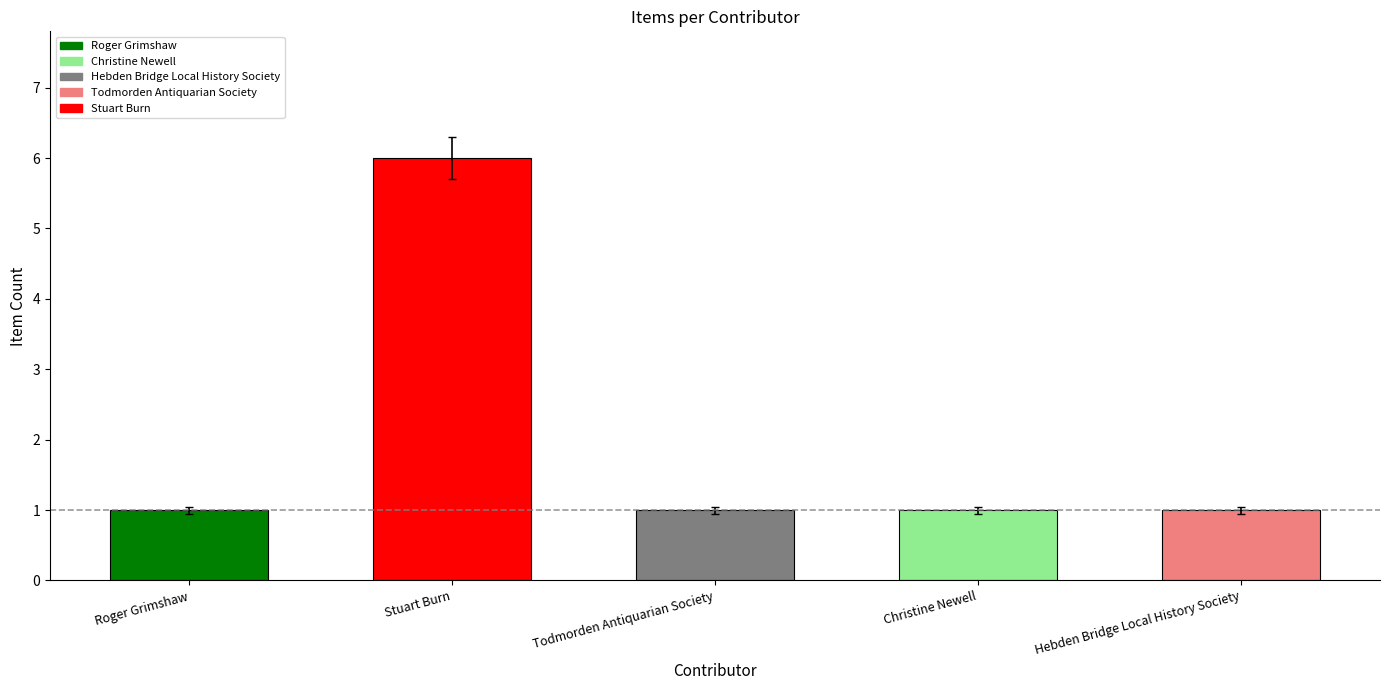

Which category has the highest value across all series?

Stuart Burn